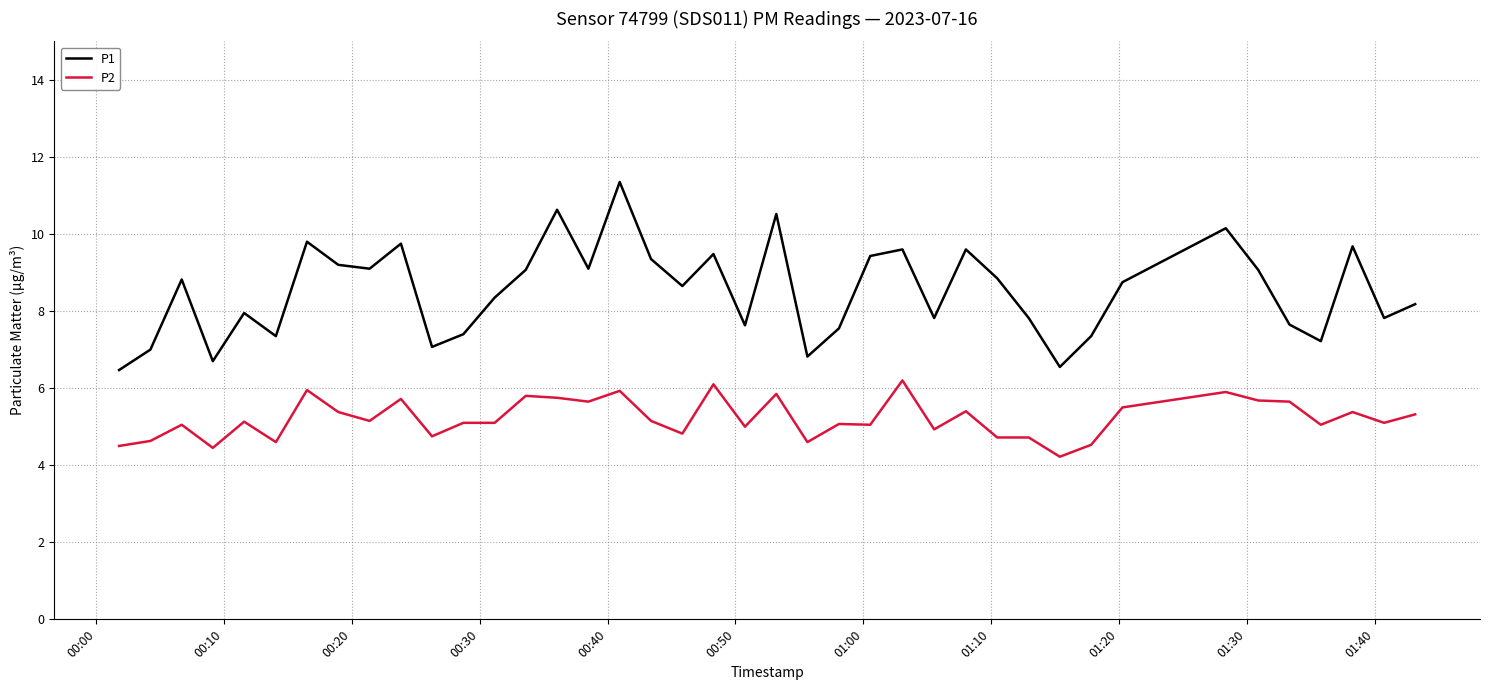

True or false: P1 and P2 intersect in this chart.

False